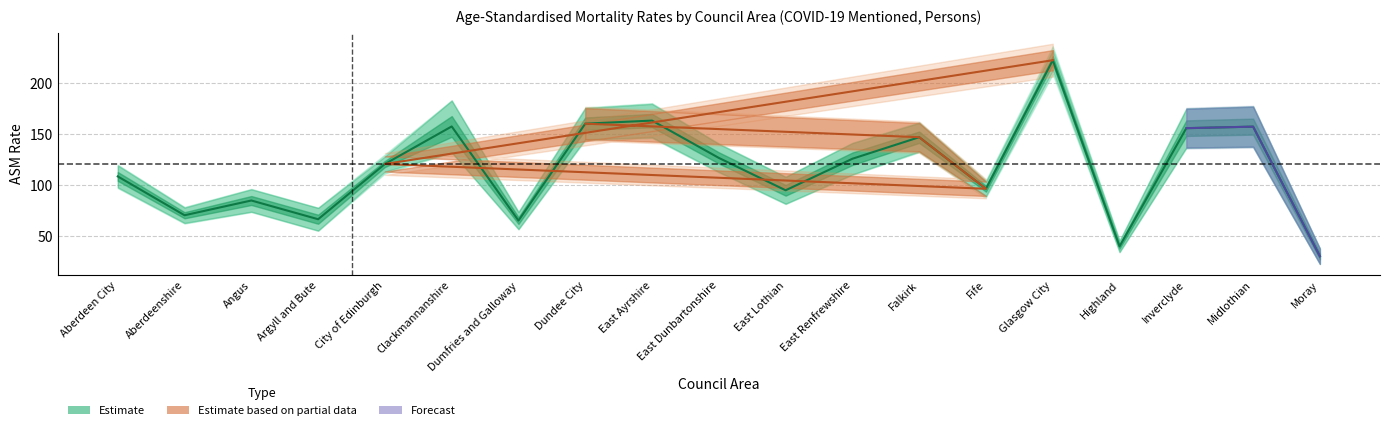

How many points are lower than both their immediate neighbors (excluding endpoints)?

6